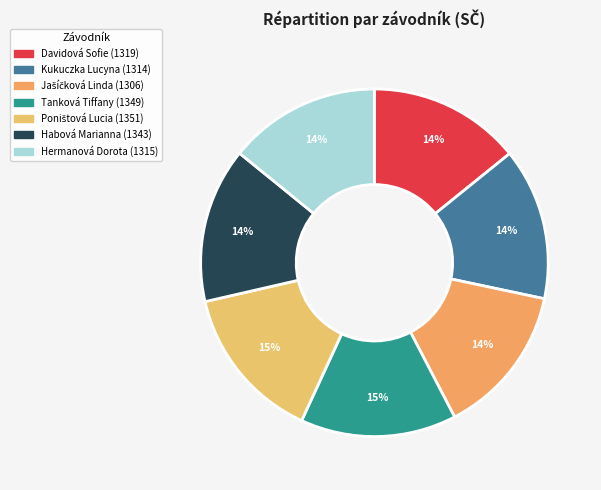

Count the number of slices in the pie.

7